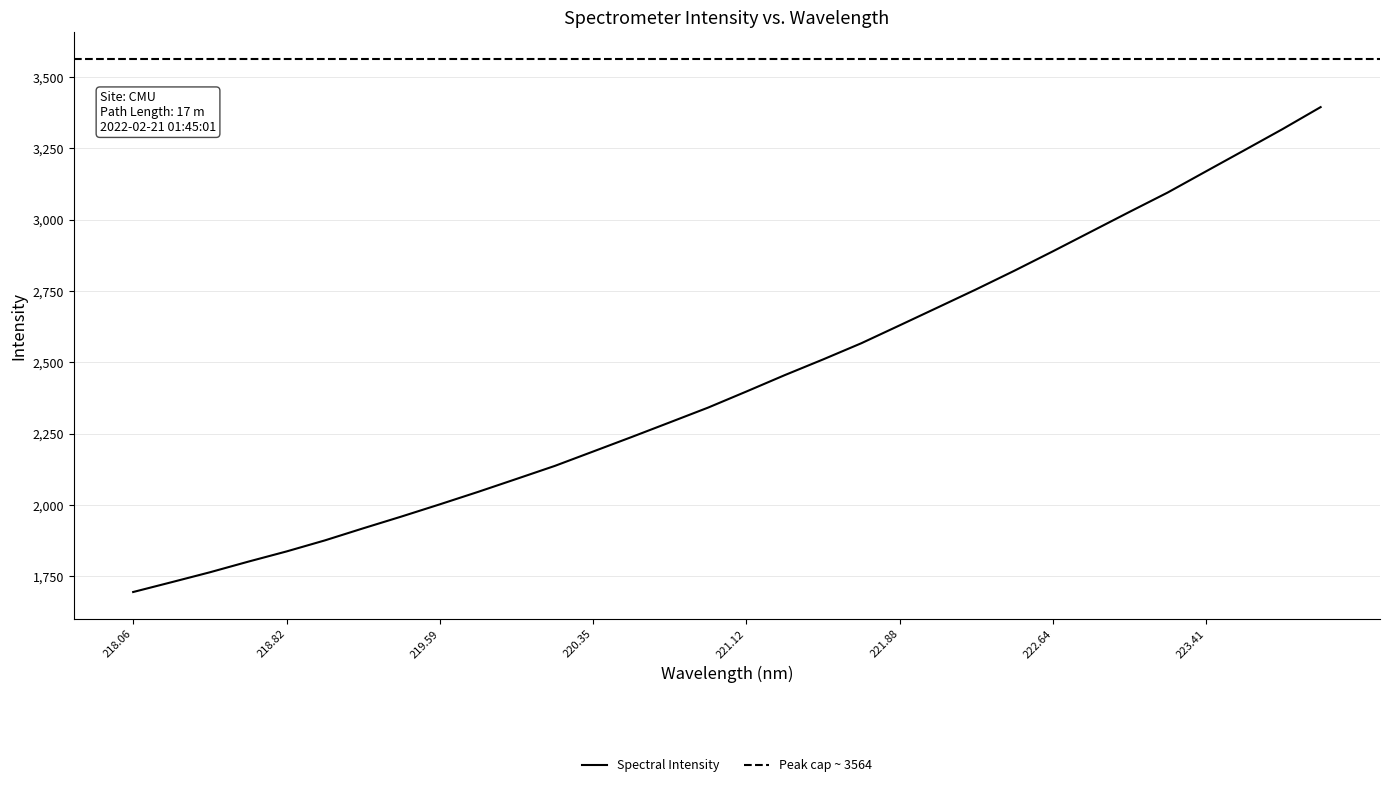

What is the sum of all values?

77833.6